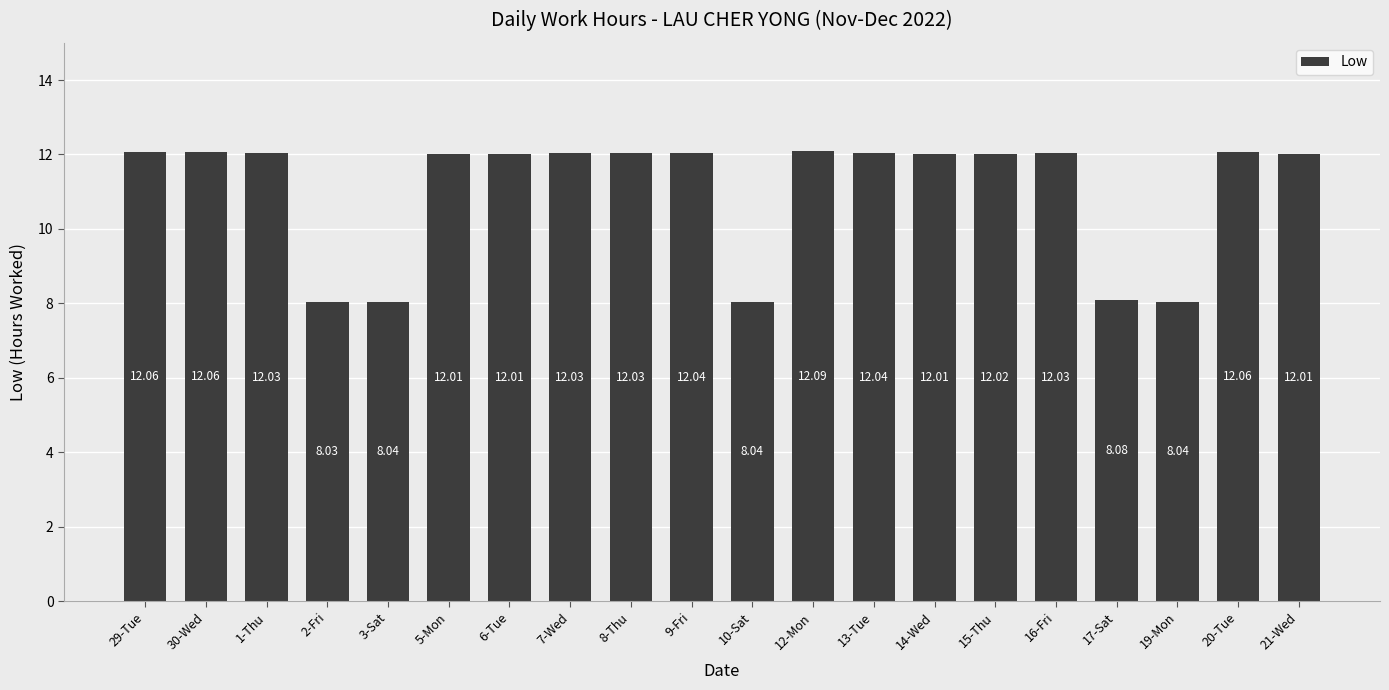

Reading left to right, extract all data points from this chart.

29-Tue=12.1	30-Wed=12.1	1-Thu=12.0	2-Fri=8.0	3-Sat=8.0	5-Mon=12.0	6-Tue=12.0	7-Wed=12.0	8-Thu=12.0	9-Fri=12.0	10-Sat=8.0	12-Mon=12.1	13-Tue=12.0	14-Wed=12.0	15-Thu=12.0	16-Fri=12.0	17-Sat=8.1	19-Mon=8.0	20-Tue=12.1	21-Wed=12.0